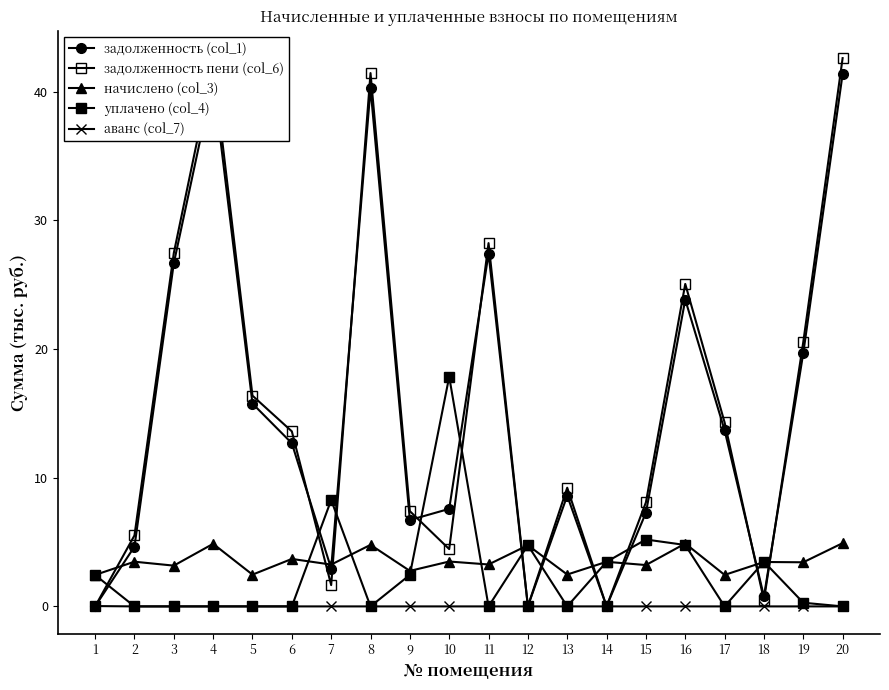

Rank the categories by уплачено (col_4) value from lowest to highest.

2, 3, 4, 5, 6, 8, 11, 13, 17, 20, 19, 1, 9, 14, 18, 12, 16, 15, 7, 10